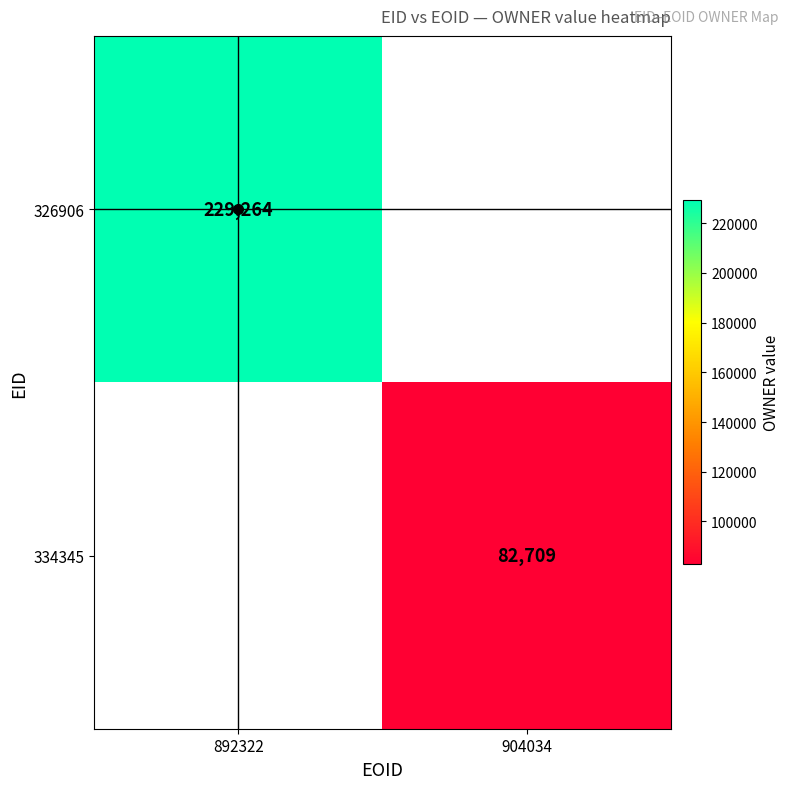

At which category does the chart reach its peak across all series?

892322